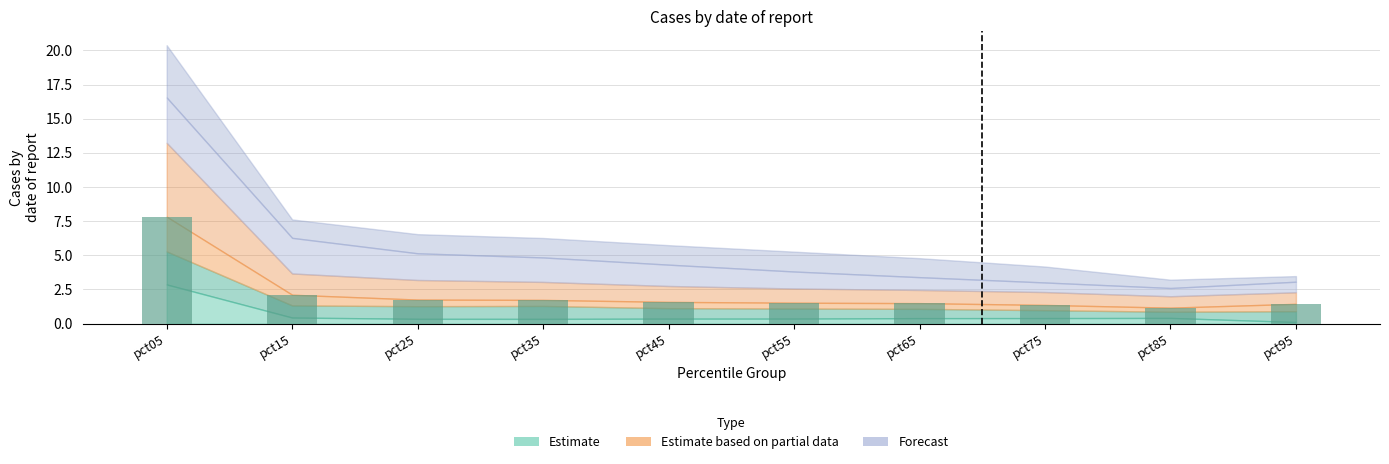

The chart shows a value of 2.0 at pct85. True or false?

False